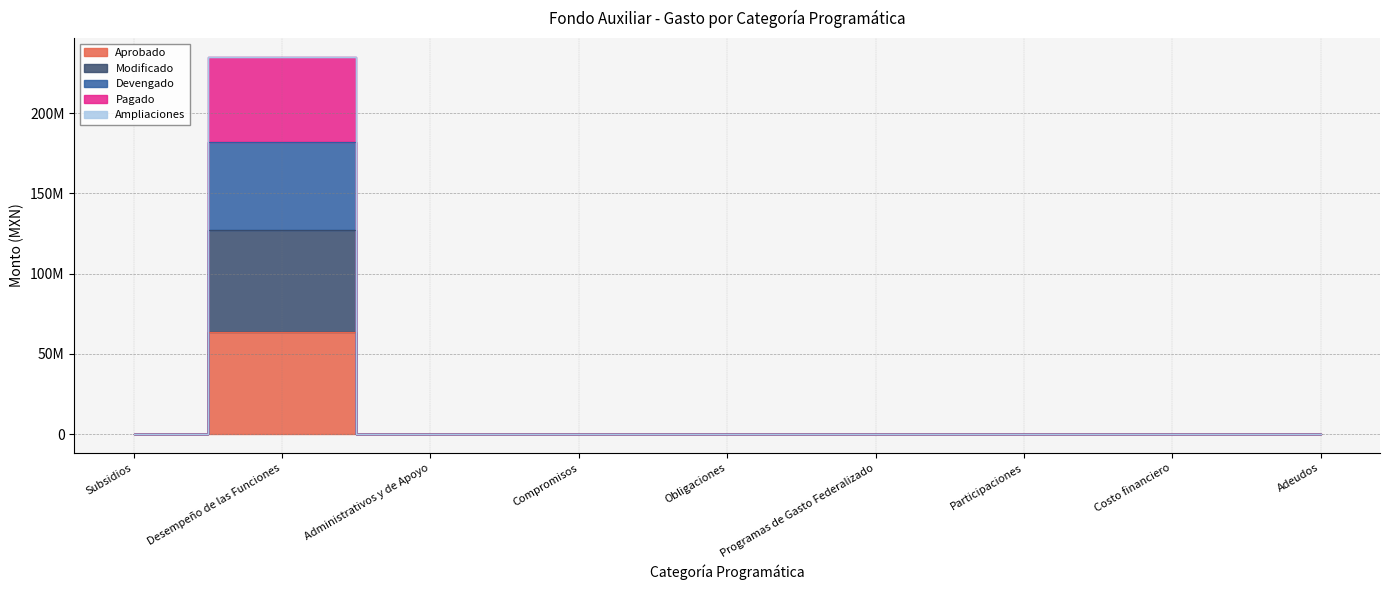

True or false: Aprobado has a value of 0.0 at Compromisos.

True